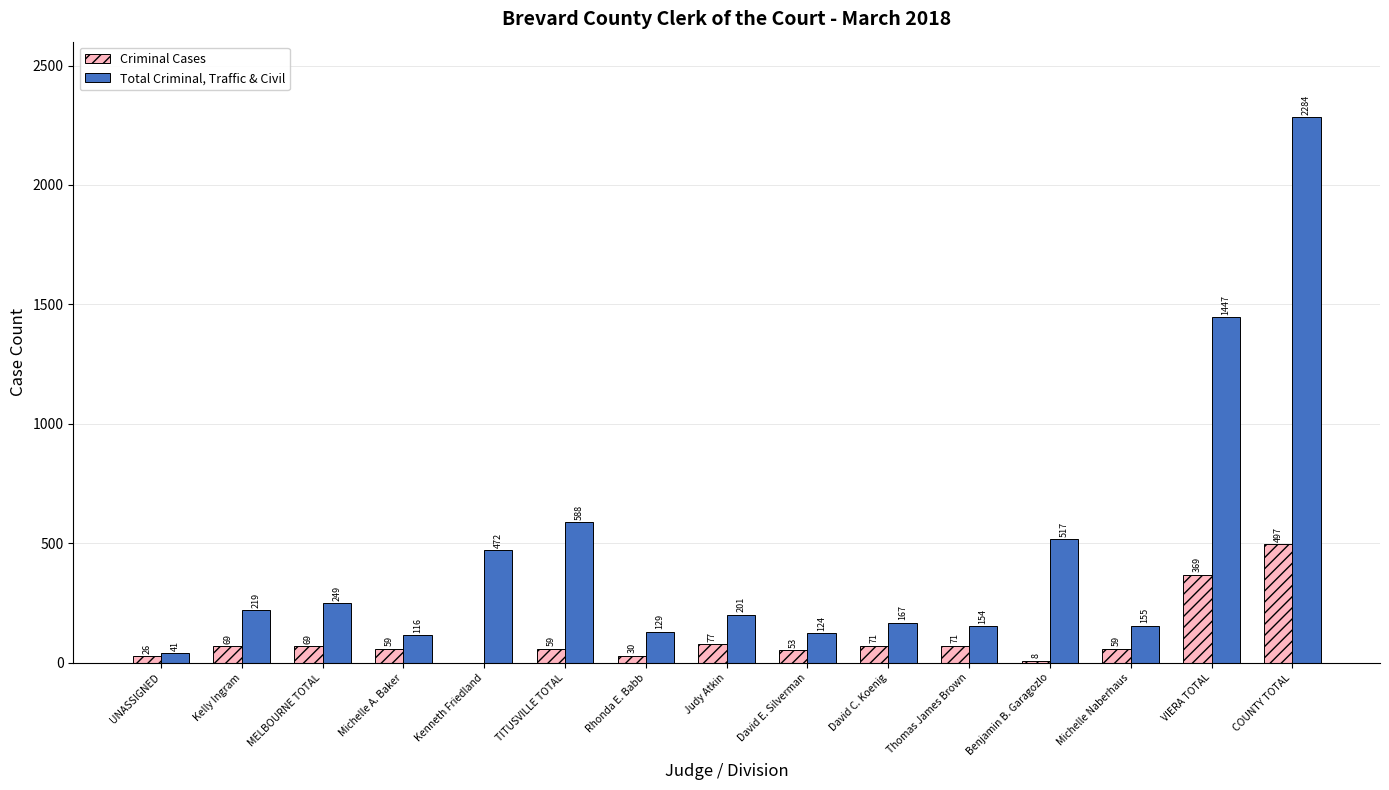

Which series has the largest total across all categories?

Total Criminal, Traffic & Civil